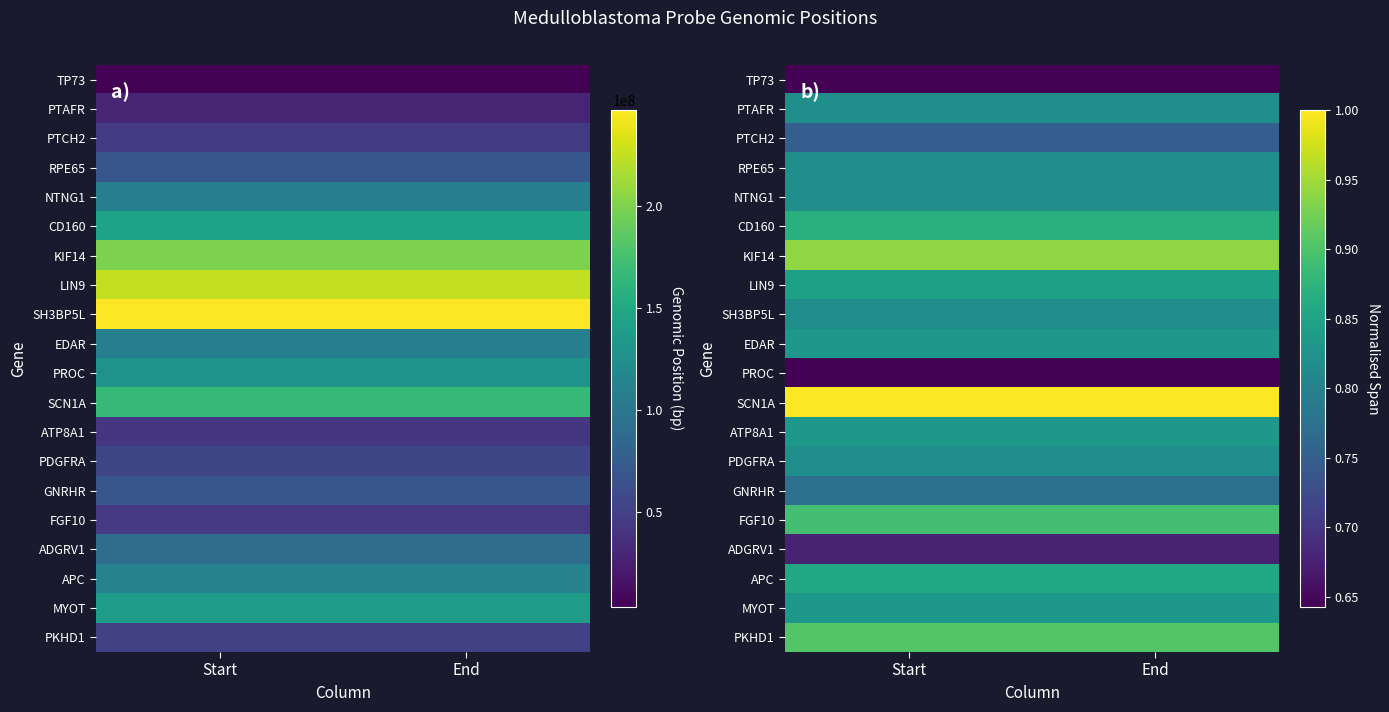

What is the approximate value of PROC at Start?

0.6